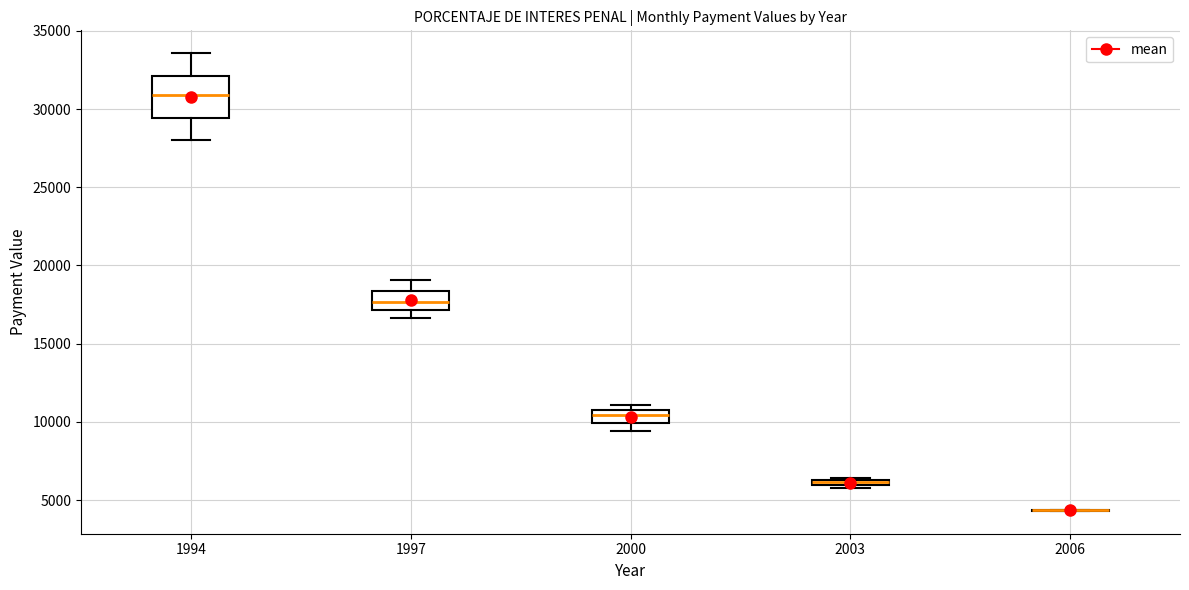

Comparing the boxes themselves (not the whiskers), which one is the tallest?

1994